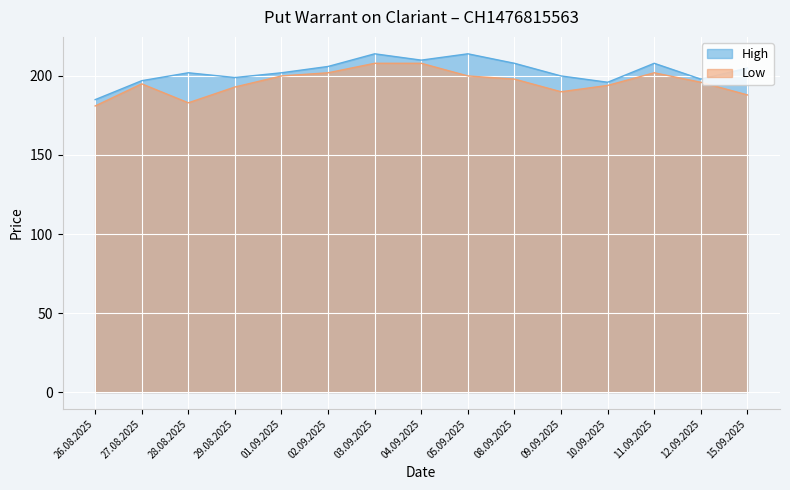

The value of High at 09.09.2025 is 200. True or false?

True